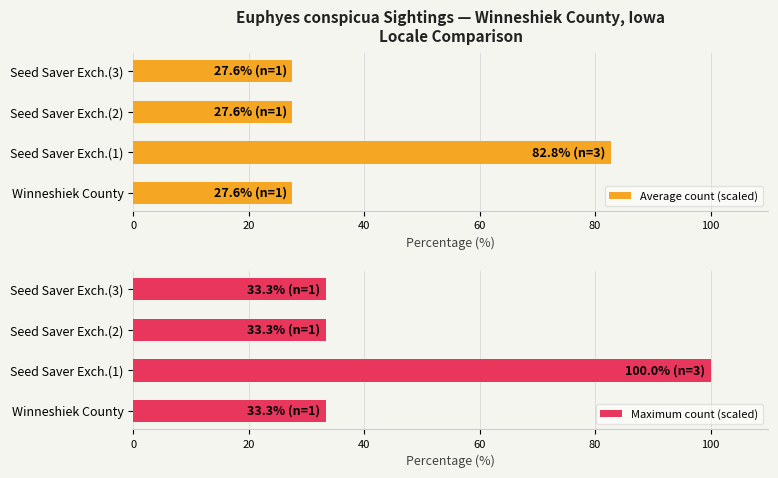

What is the smallest value displayed?

27.6